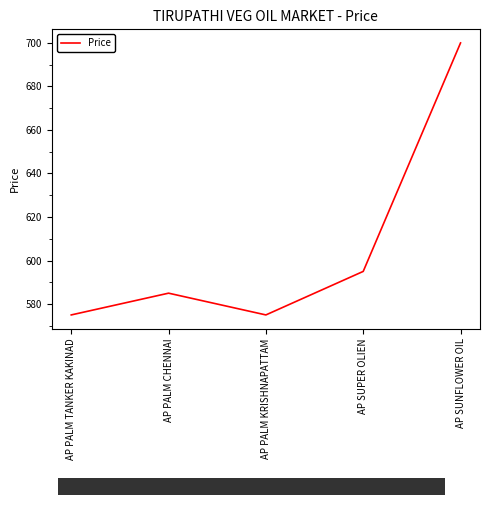

The chart shows a value of 366 at AP PALM TANKER KAKINAD. True or false?

False